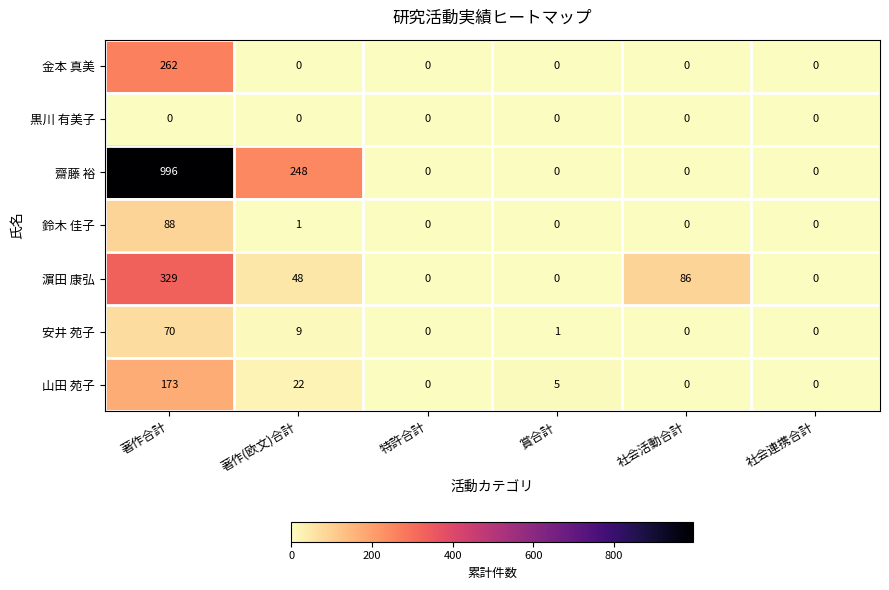

Which series has the widest spread of values?

齋藤 裕